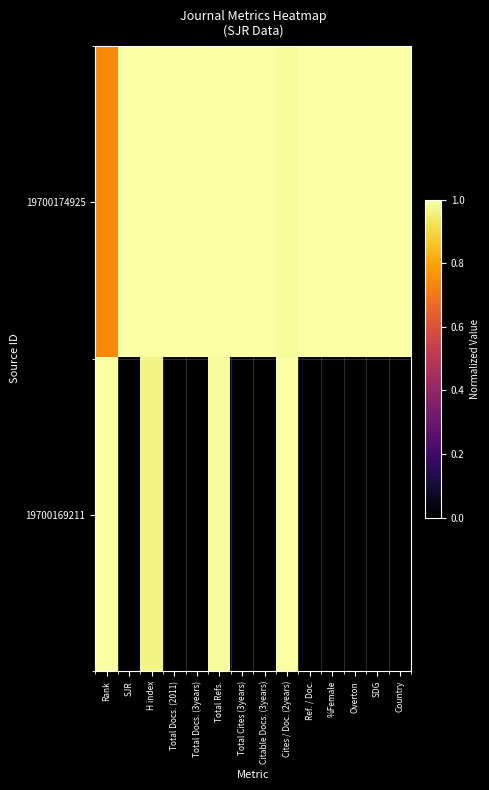

Which category has the highest value across all series?

SJR